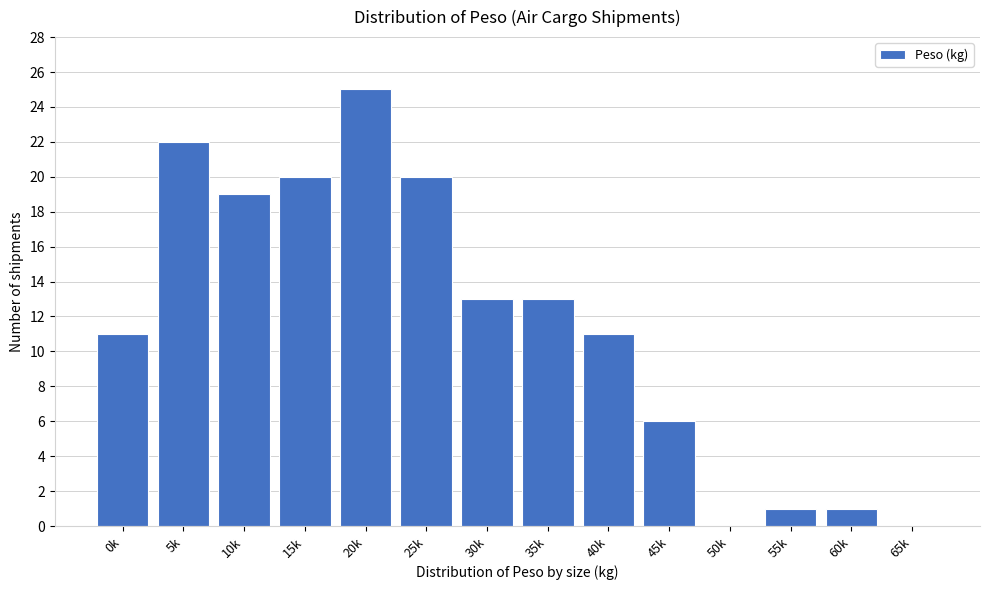

Reading right to left, extract all data points from this chart.

65k=0	60k=1	55k=1	50k=0	45k=6	40k=11	35k=13	30k=13	25k=20	20k=25	15k=20	10k=19	5k=22	0k=11